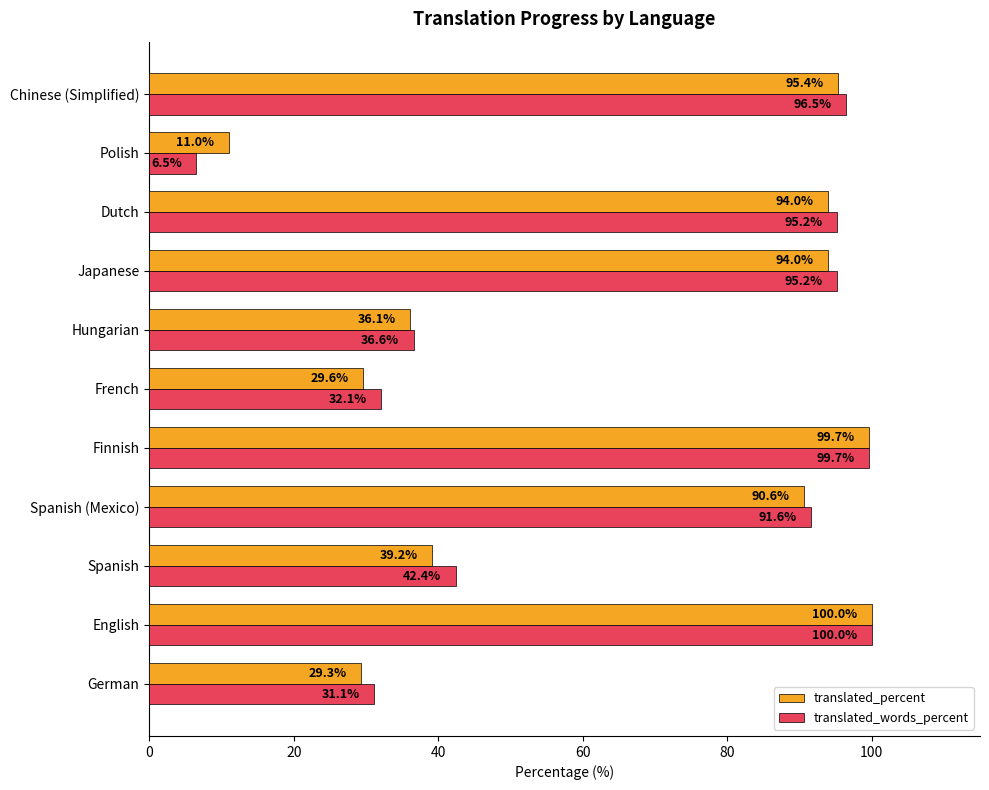

Rank the series by their average value, from highest to lowest.

translated_words_percent, translated_percent